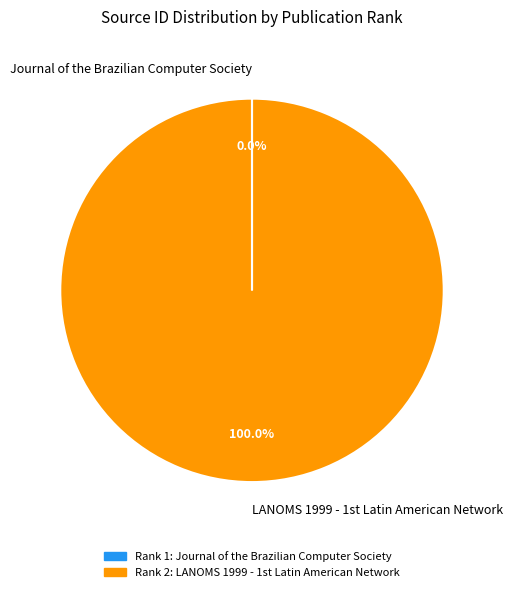

Is there a majority slice in this chart?

Yes